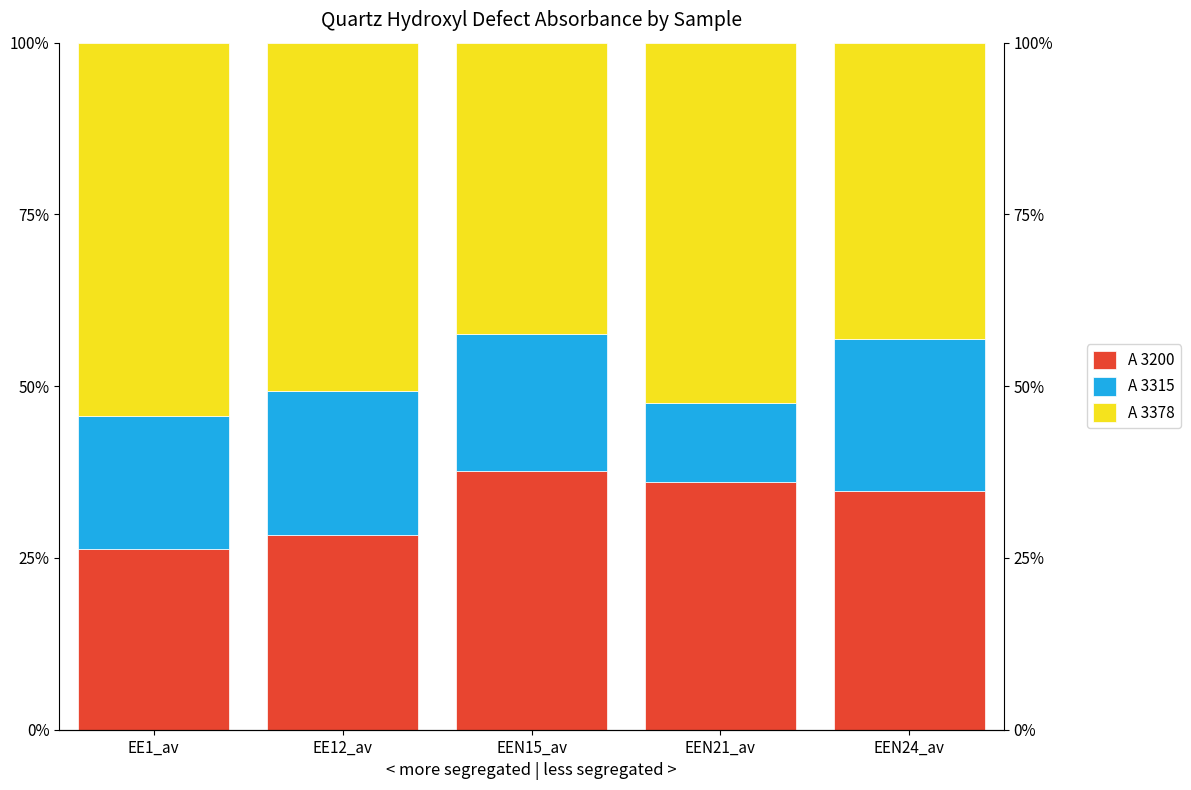

At how many categories does at least one series exceed 22?

5